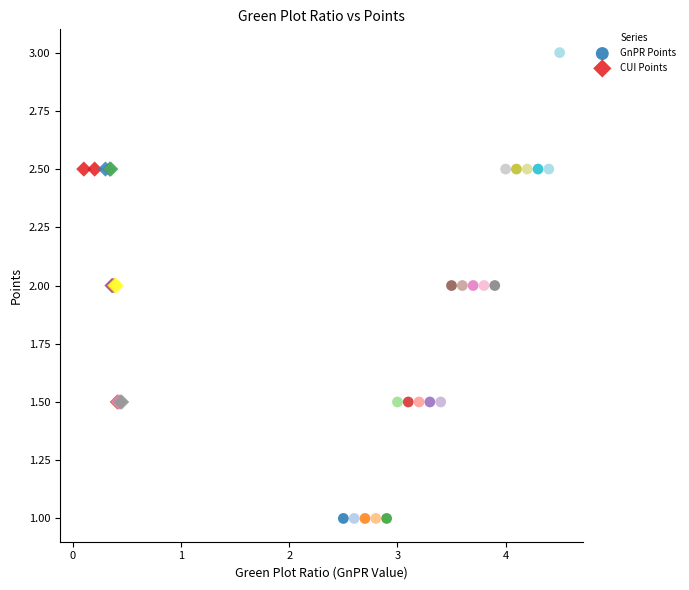

Which series reaches the minimum Y coordinate?

GnPR Points